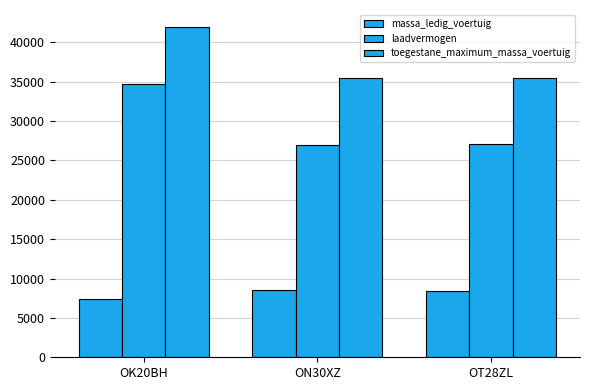

What position from the right is OT28ZL?

1